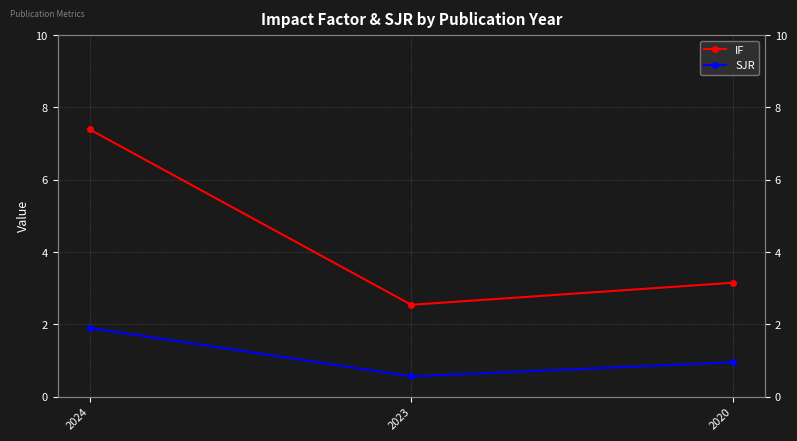

What is the difference between the highest and lowest values at 2024?

5.5